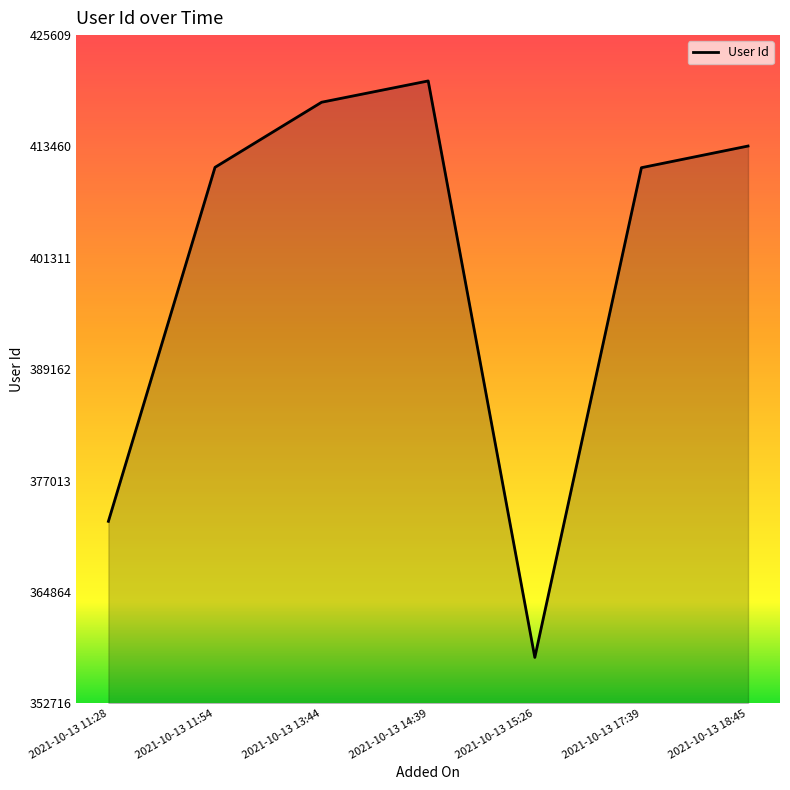

What is the maximum value shown in the chart?

420609